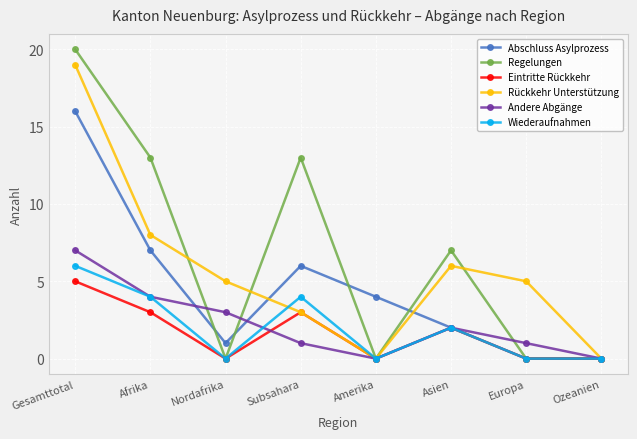

Where does the Abschluss Asylprozess series first go above 4?

Gesamttotal